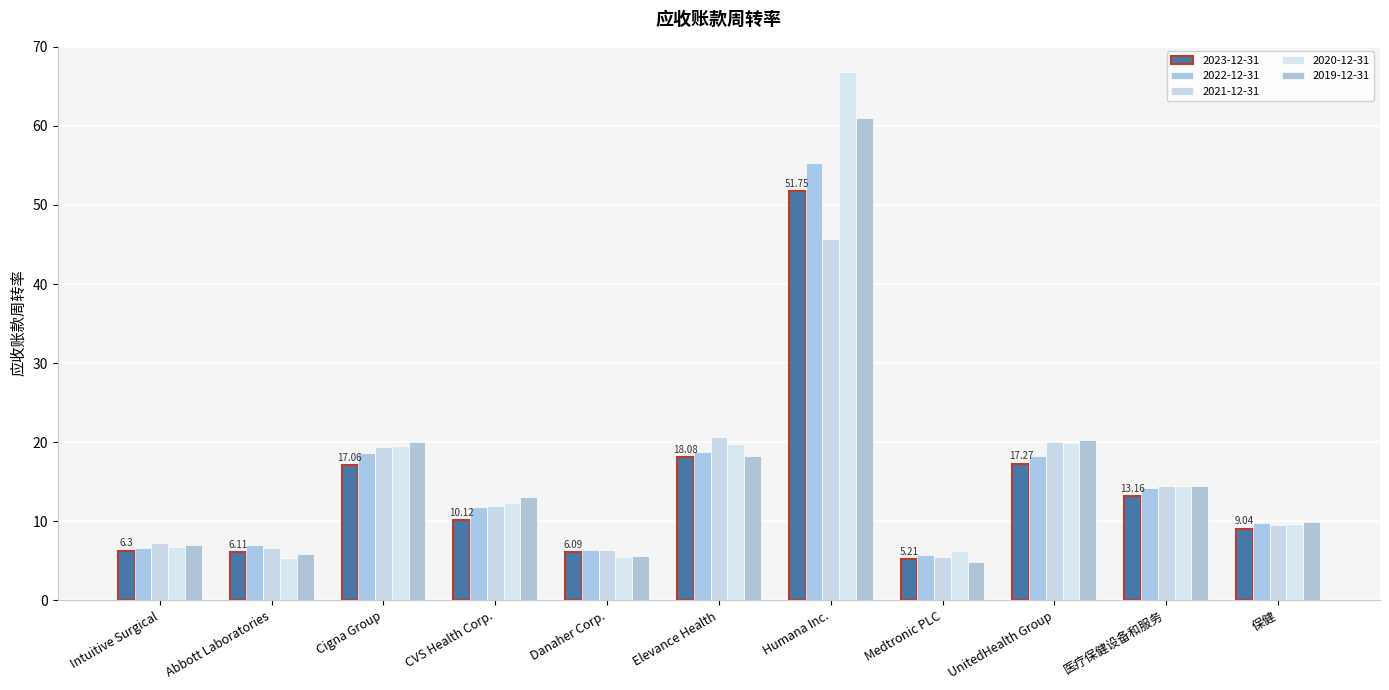

How many bars are there in total?

55